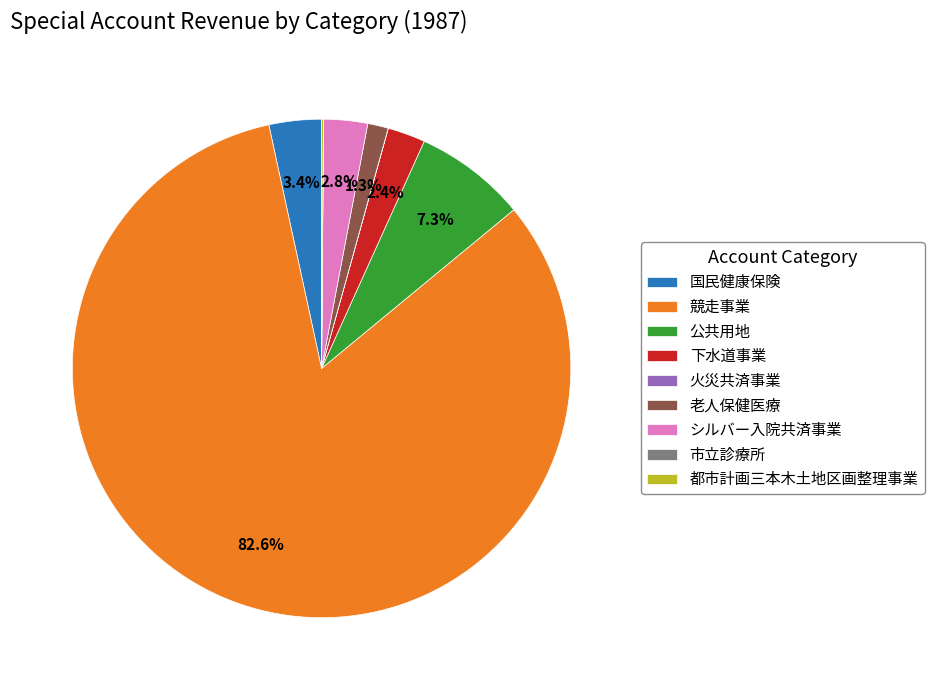

True or false: 競走事業 accounts for 96% of the total.

False